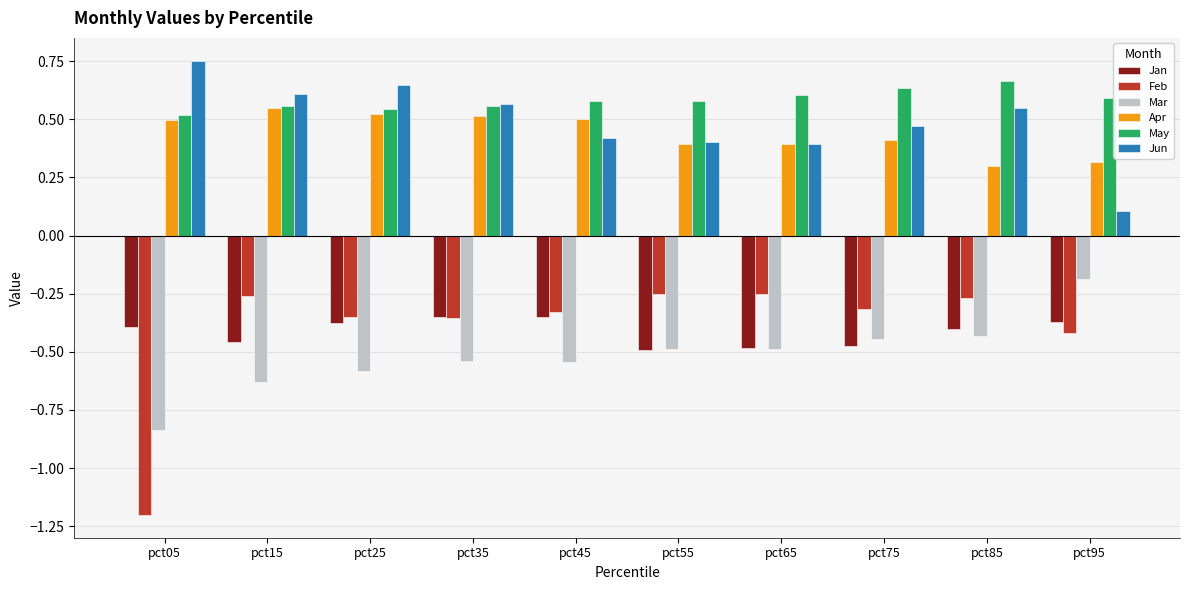

Does the chart contain stacked bars?

No